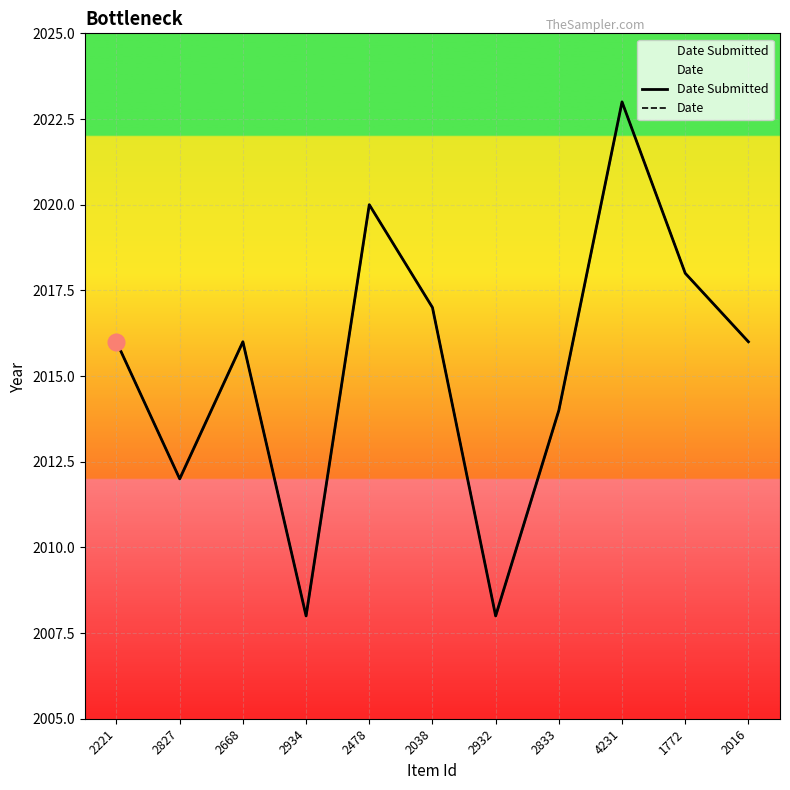

True or false: Date and Date Submitted intersect in this chart.

False